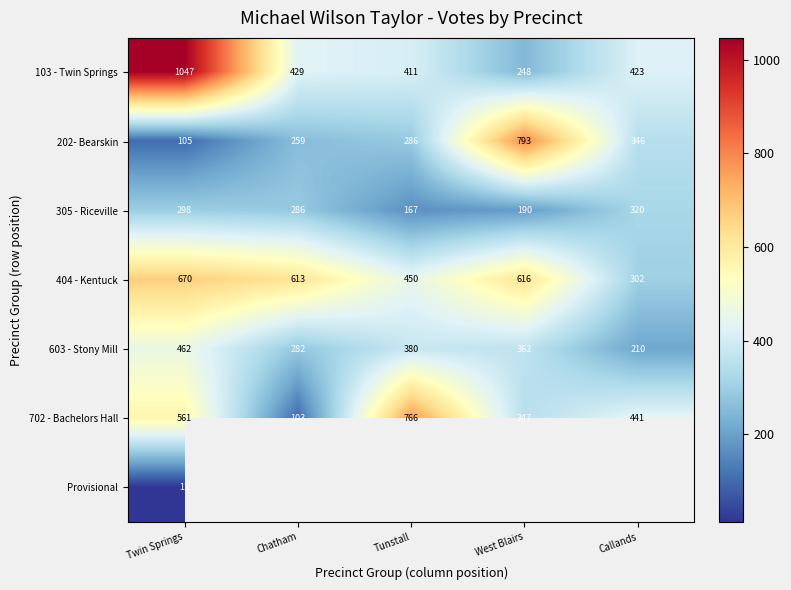

At which label does 305 - Riceville first exceed 286?

Twin Springs